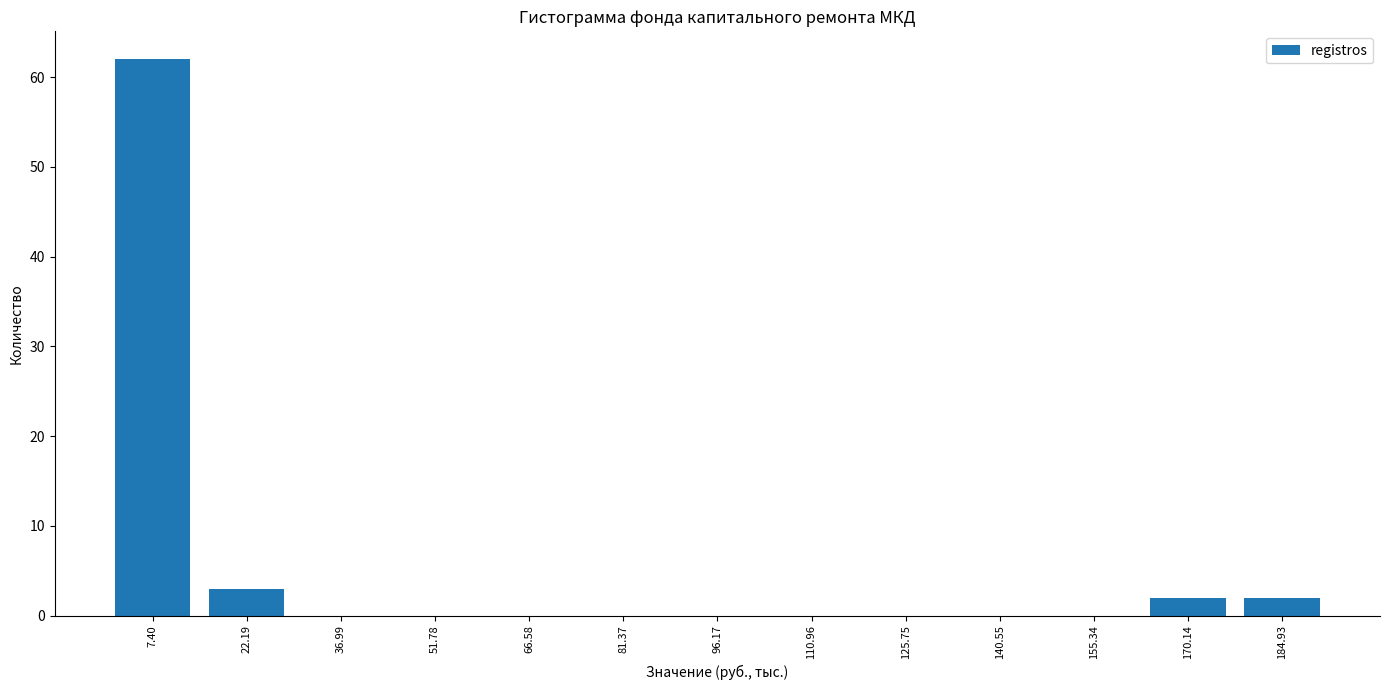

Reading left to right, list all the values displayed in this chart.

7.40=62	22.19=3	36.99=0	51.78=0	66.58=0	81.37=0	96.17=0	110.96=0	125.75=0	140.55=0	155.34=0	170.14=2	184.93=2